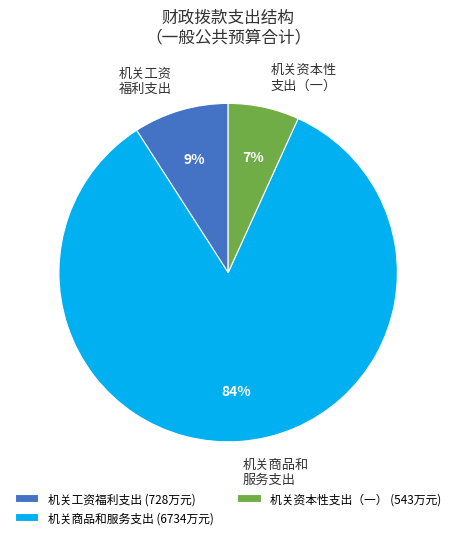

Is there any slice that represents more than half of the pie?

Yes